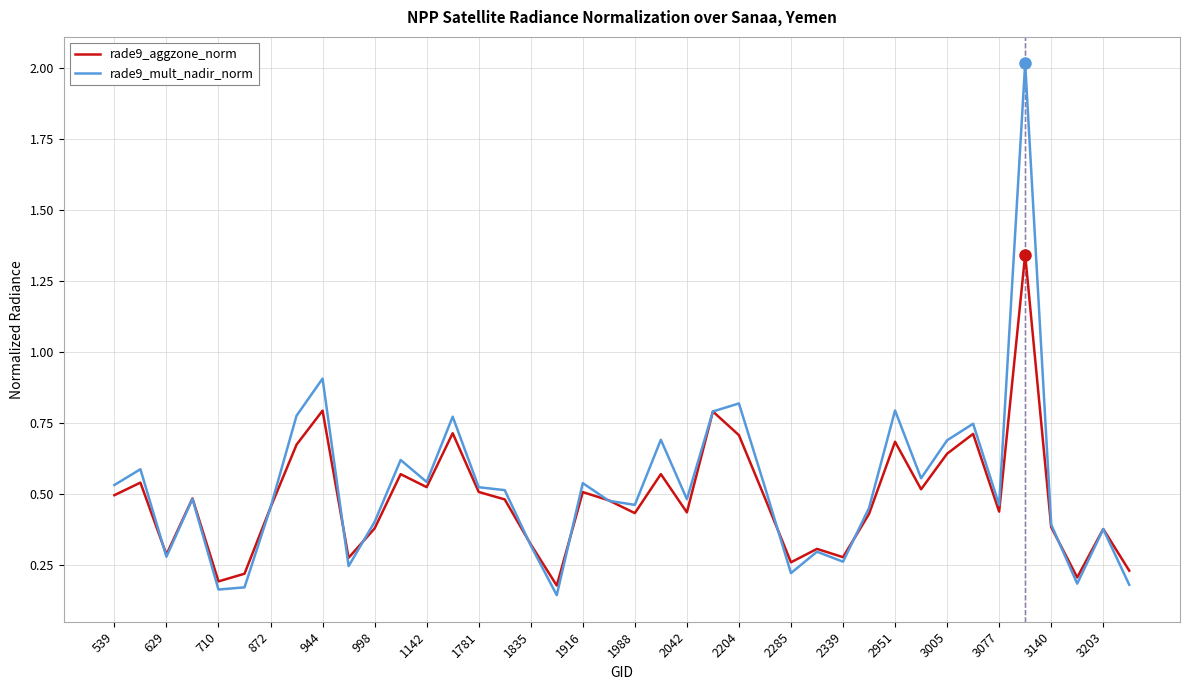

Does the chart display data point markers on the line(s)?

No